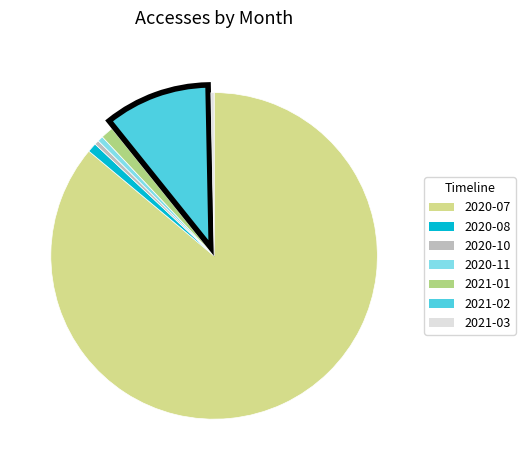

Do 2021-01 and 2020-11 together represent more than half of the pie?

No